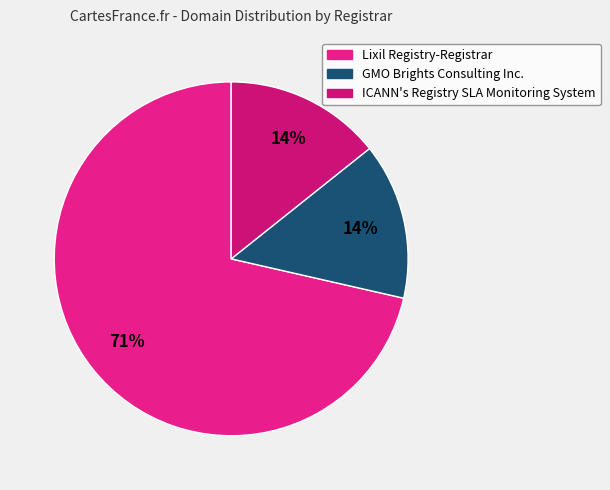

Rank the categories by value from lowest to highest.

GMO Brights Consulting Inc., ICANN's Registry SLA Monitoring System, Lixil Registry-Registrar